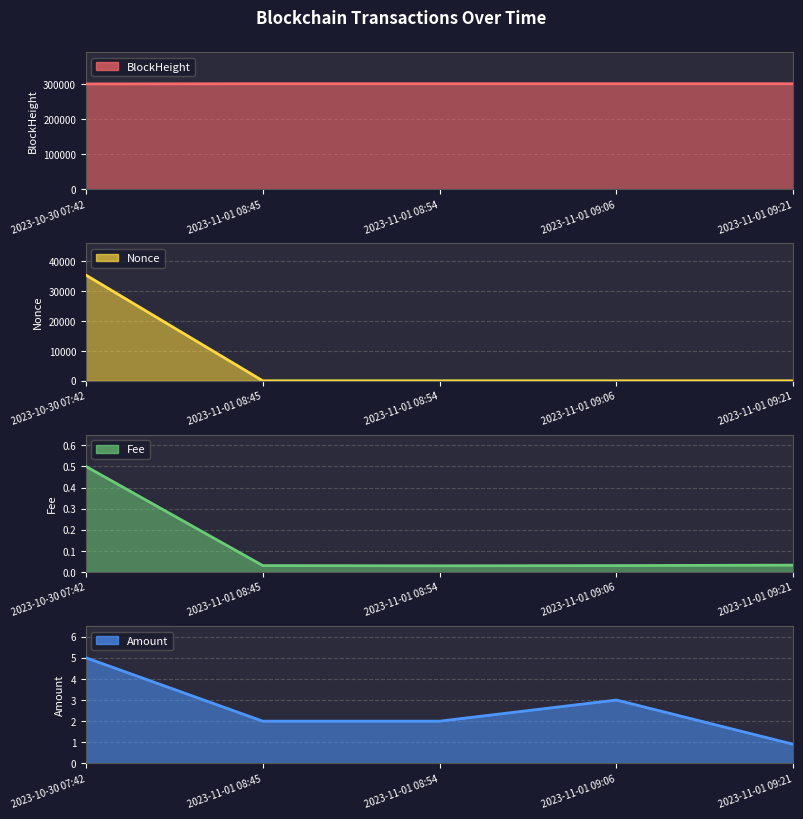

At which label does Nonce first exceed 1?

2023-10-30 07:42